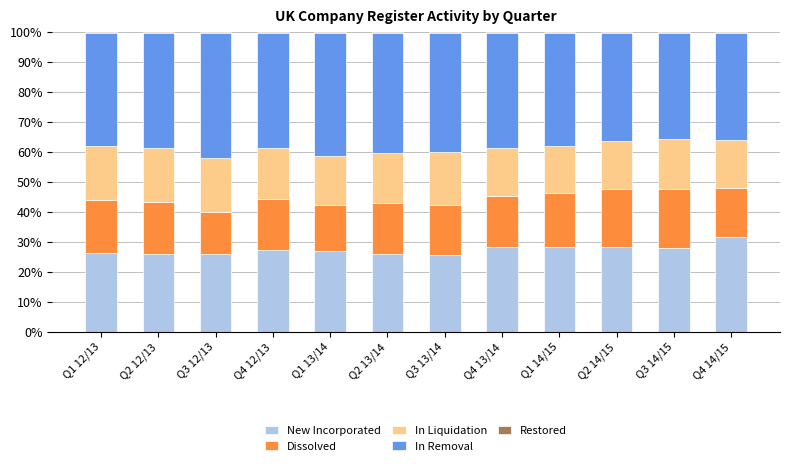

What is the highest value of the New Incorporated series?

31.6